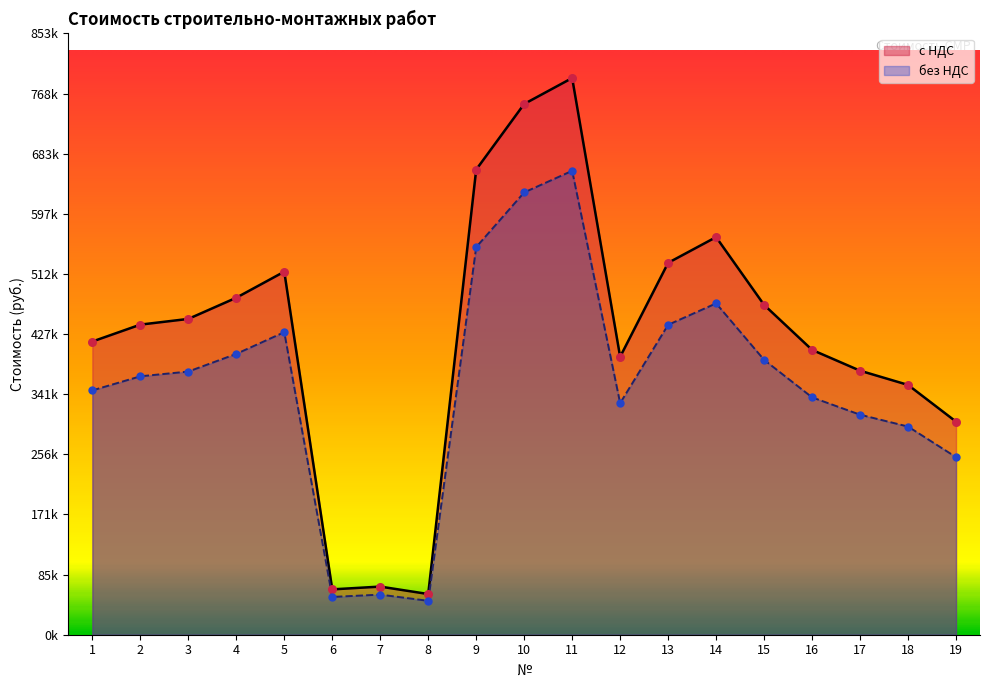

What is the total value across all series at 12?

723116.7